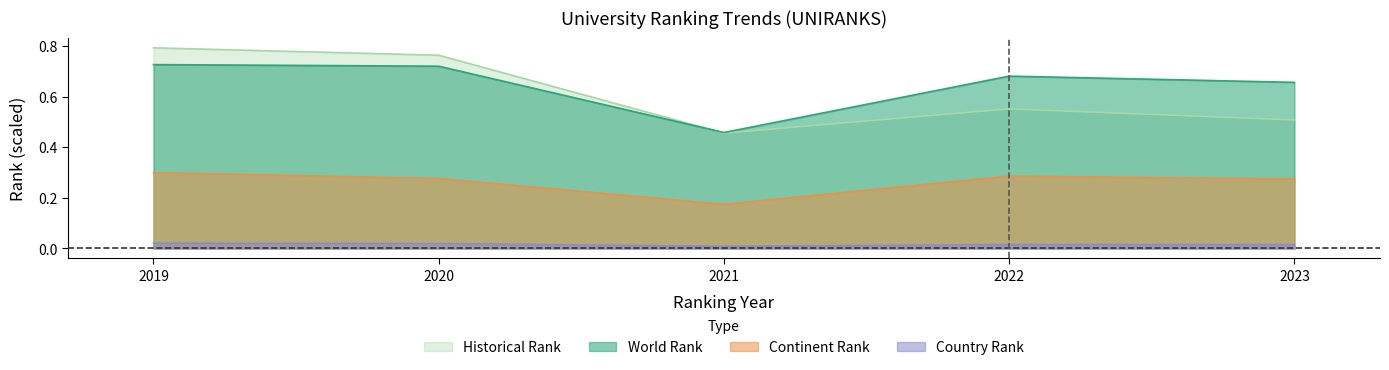

Is the value of world rank at 2019 greater than the value of continent rank at 2019?

Yes